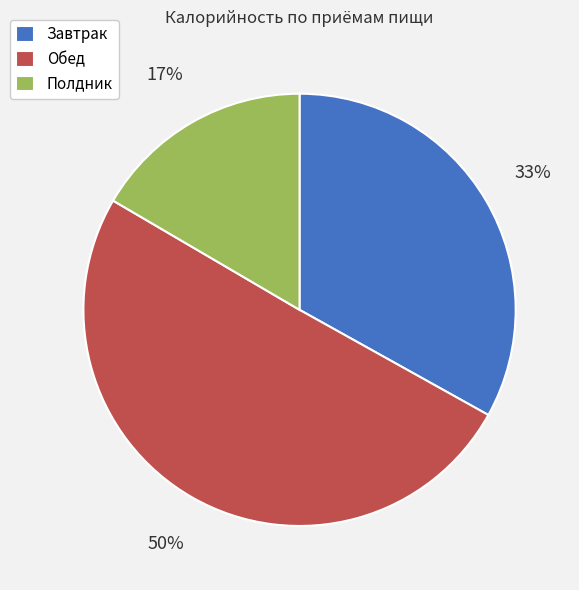

To the nearest percent, what is the combined percentage of Полдник and Обед?

67%